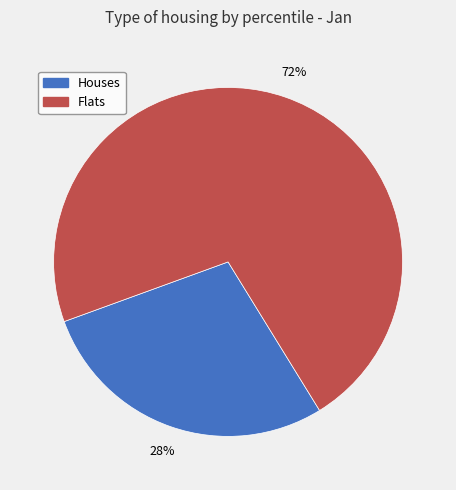

How many slices are in this pie chart?

2